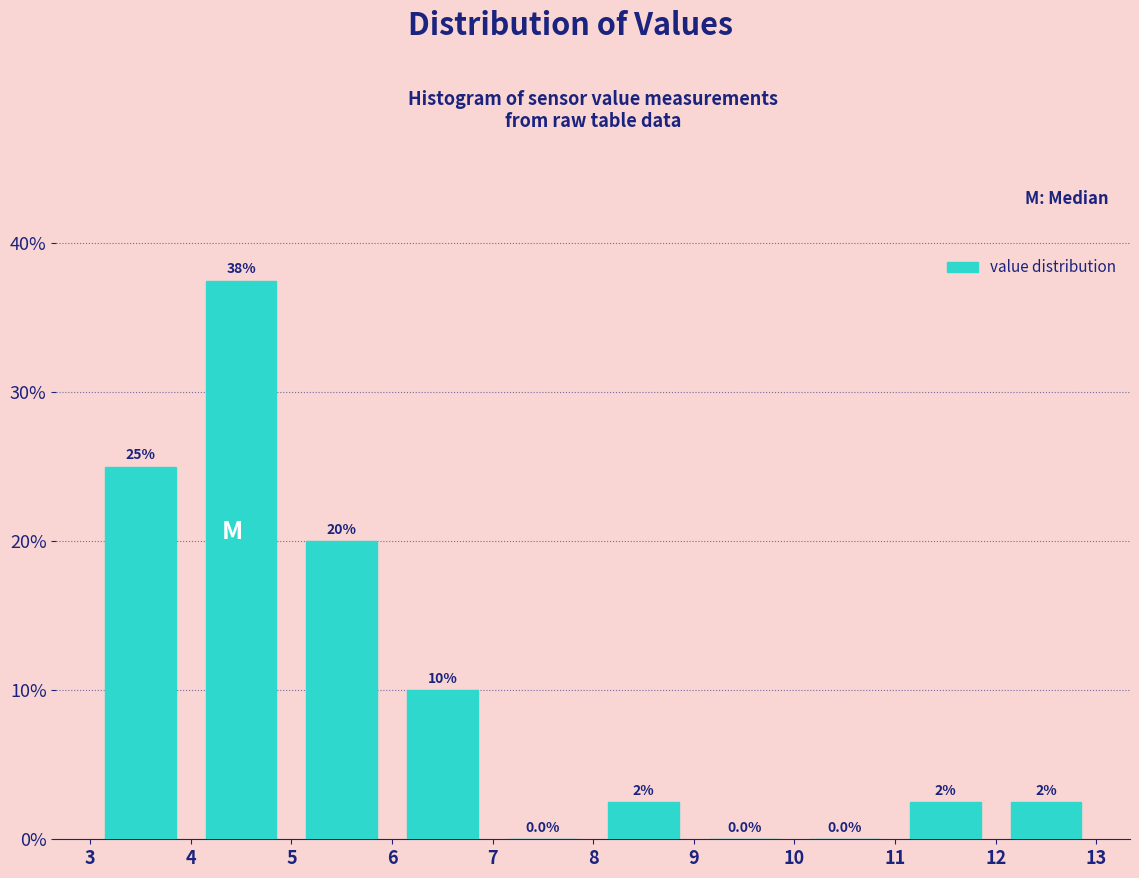

Over which range of the x-axis is the bar tallest?

4 to 5